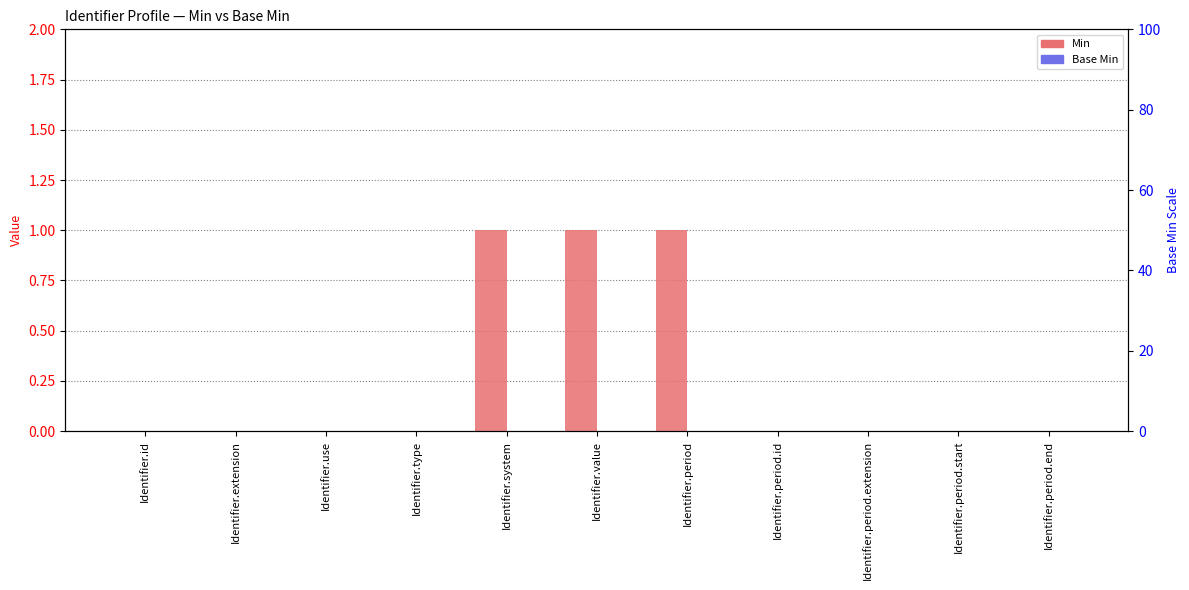

At which category is the sum across all series the highest?

Identifier.system